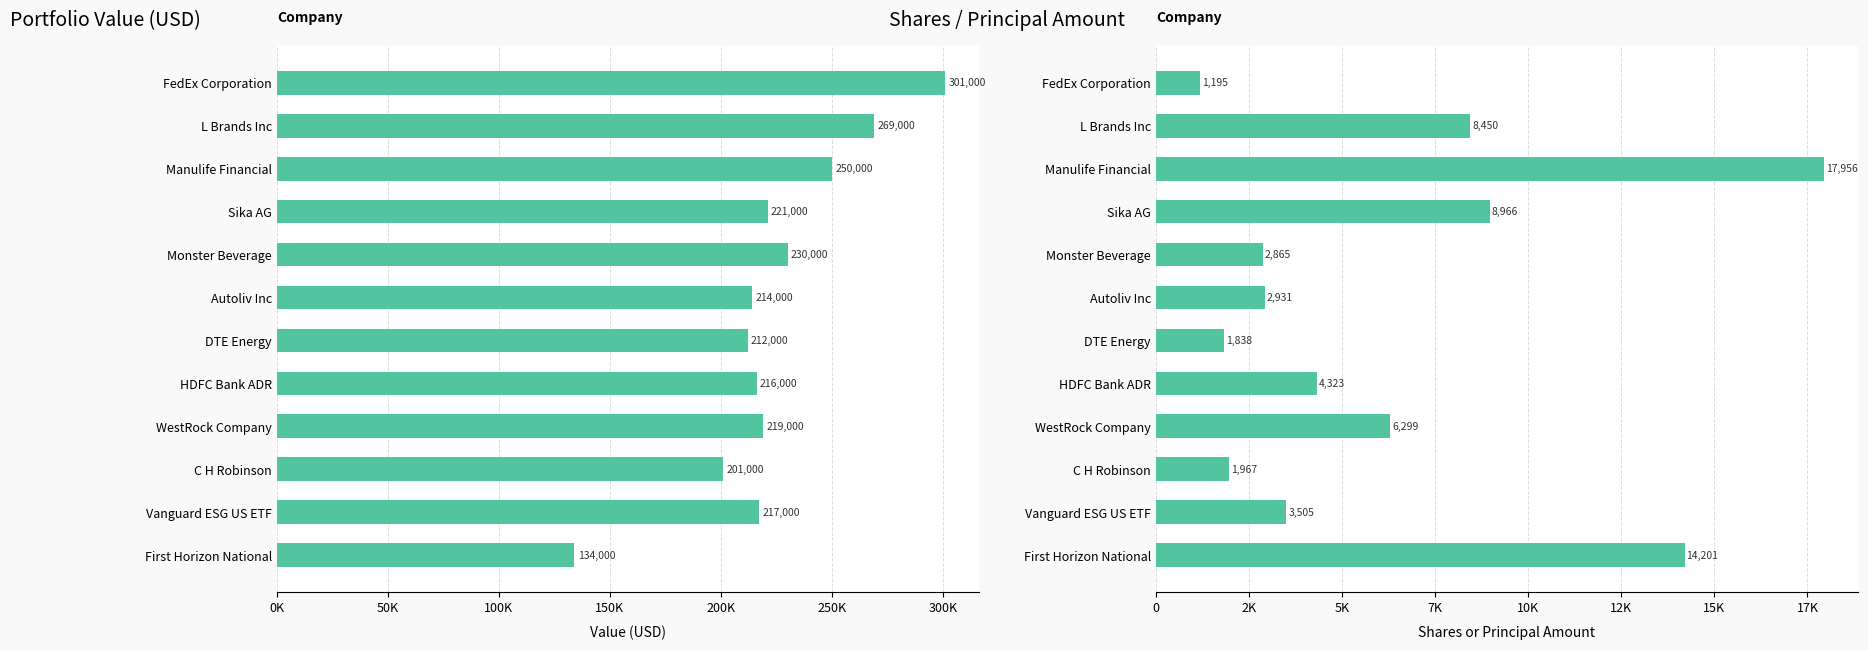

Reading left to right, extract all data points from this chart.

Value: 301000	269000	250000	221000	230000	214000	212000	216000	219000	201000	217000	134000
Shares or principal amount: 1195	8450	17956	8966	2865	2931	1838	4323	6299	1967	3505	14201